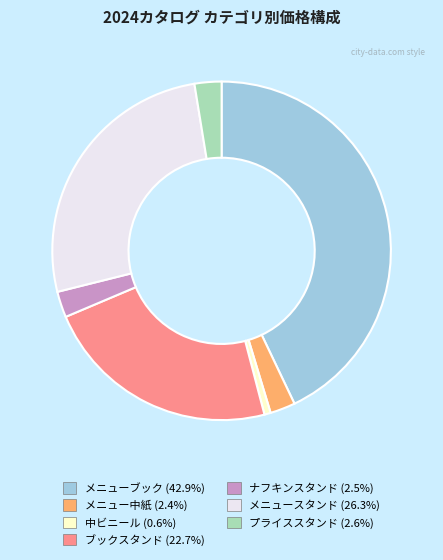

Does プライススタンド account for over 50% of the chart?

No